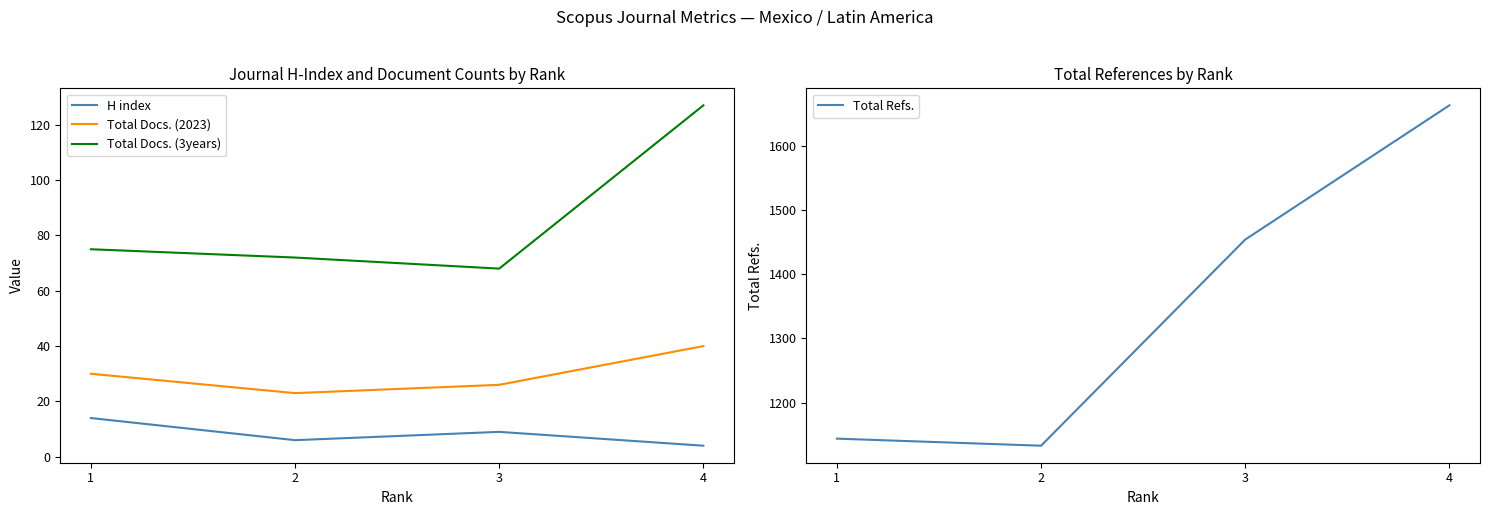

What is the total value across all series at 2?

1234